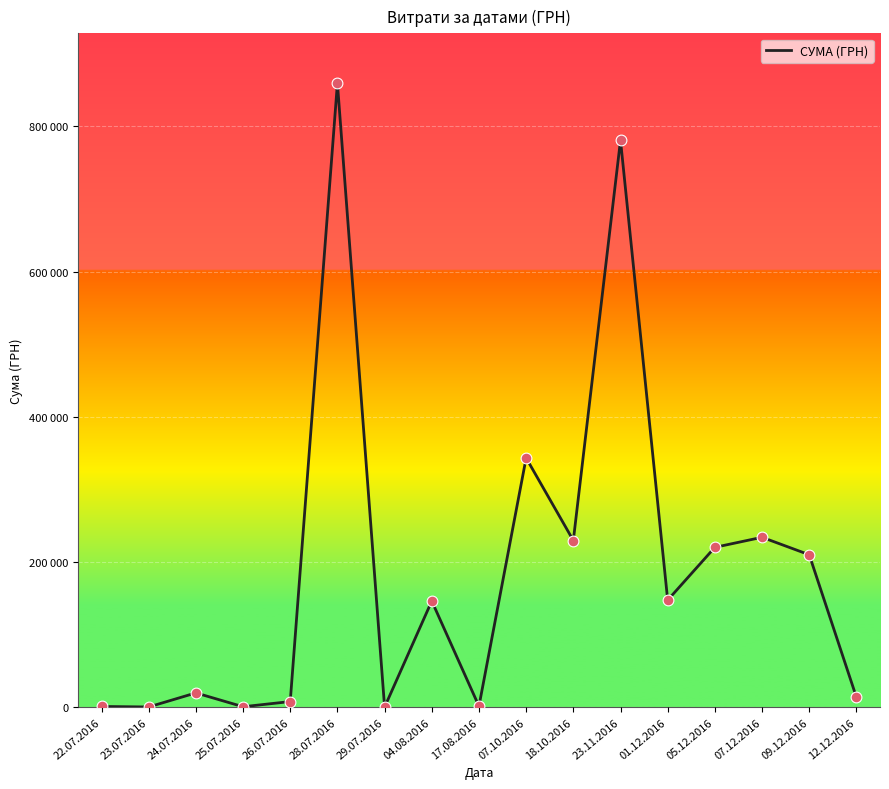

What is the change in value from 17.08.2016 to 05.12.2016?

+218810.2